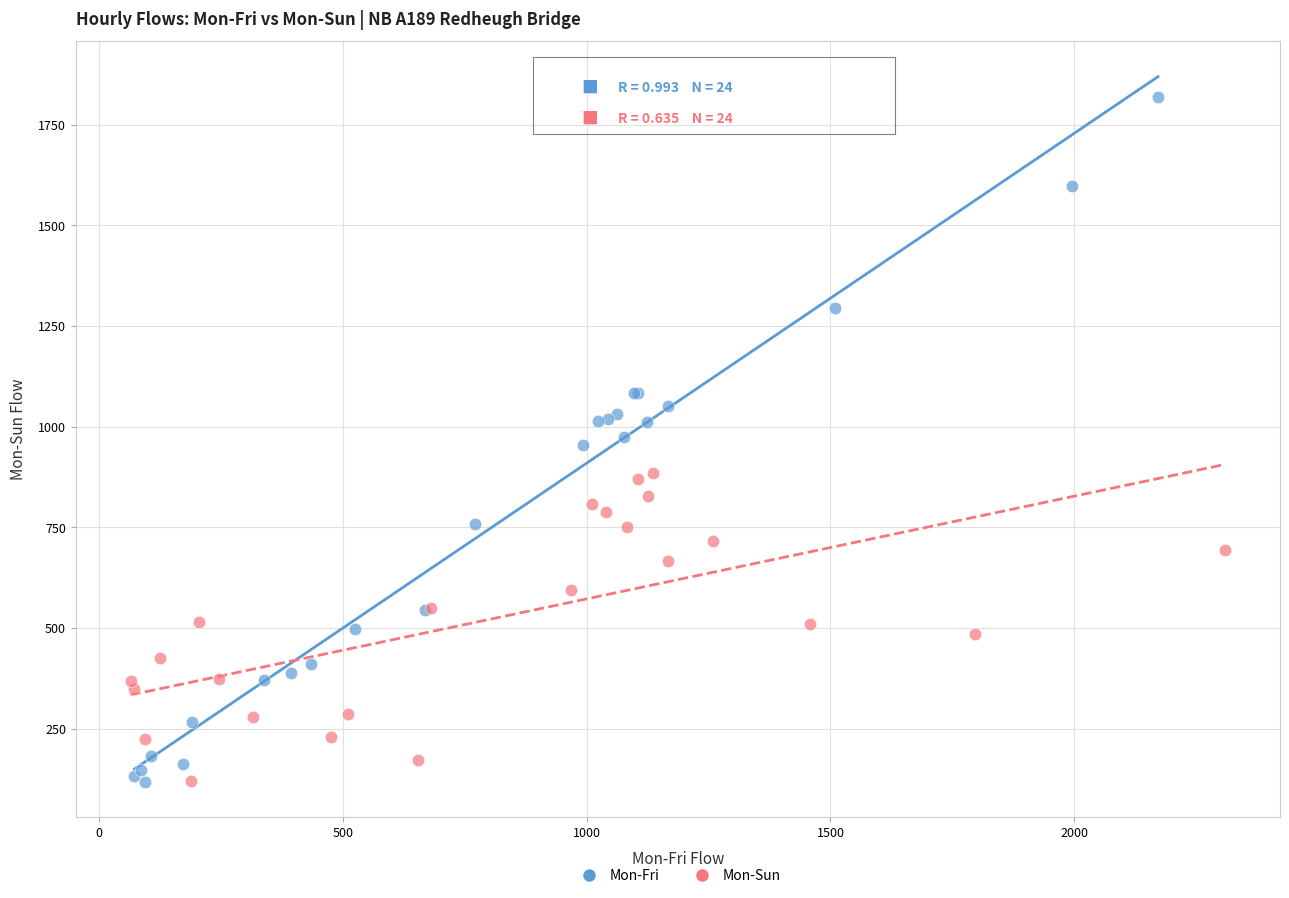

Which series reaches the maximum Y coordinate?

Mon-Fri